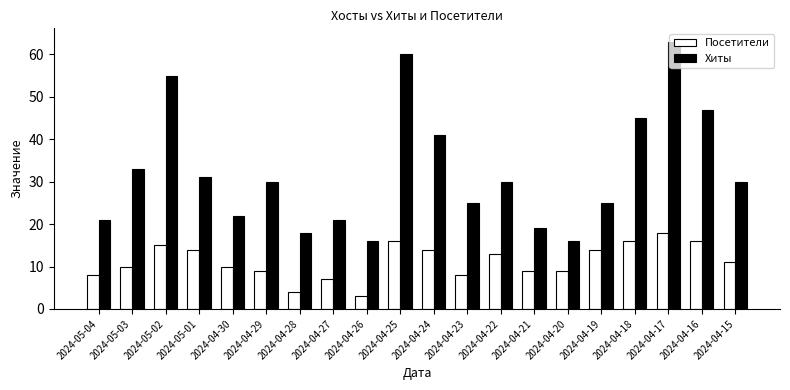

How many bars are there in total?

40